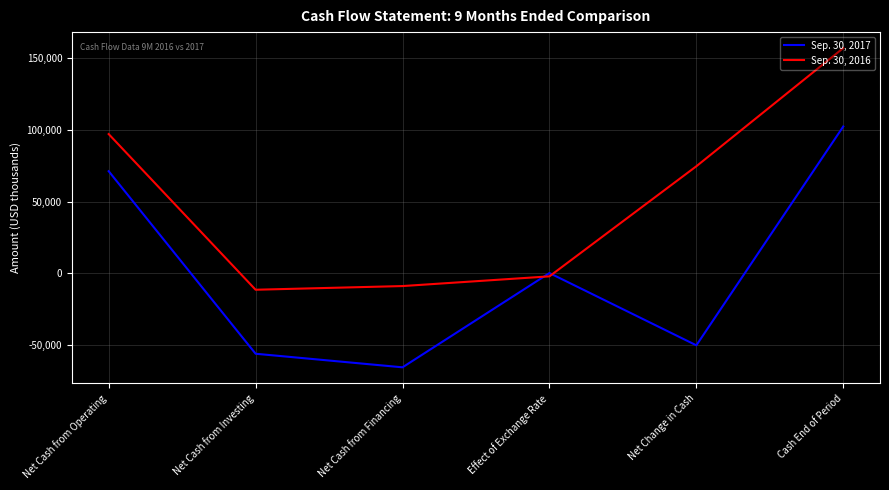

At which category does Sep. 30, 2017 reach its first local peak?

Effect of Exchange Rate